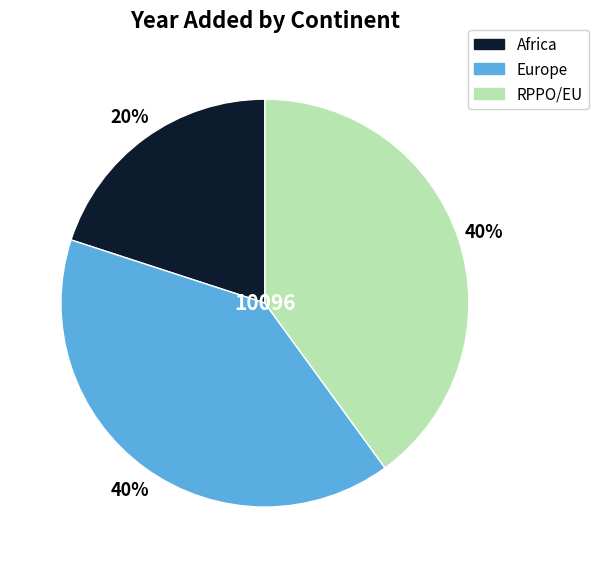

Approximately how many times larger is the value at Africa compared to RPPO/EU?

0.5